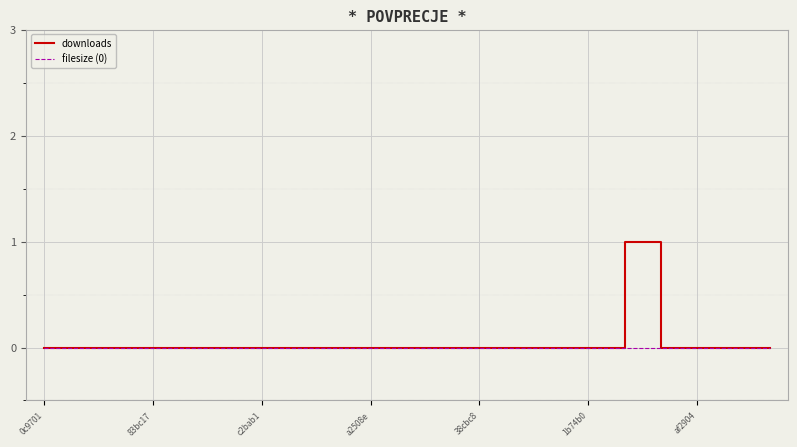

Is this an area chart (filled region under the line)?

No